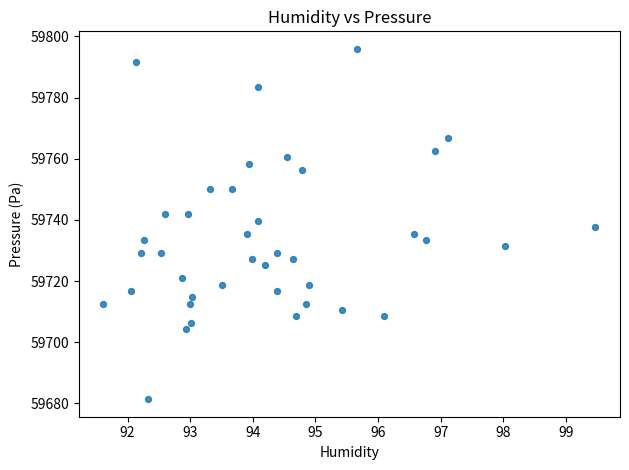

What is the range of X values (max minus min)?

7.9